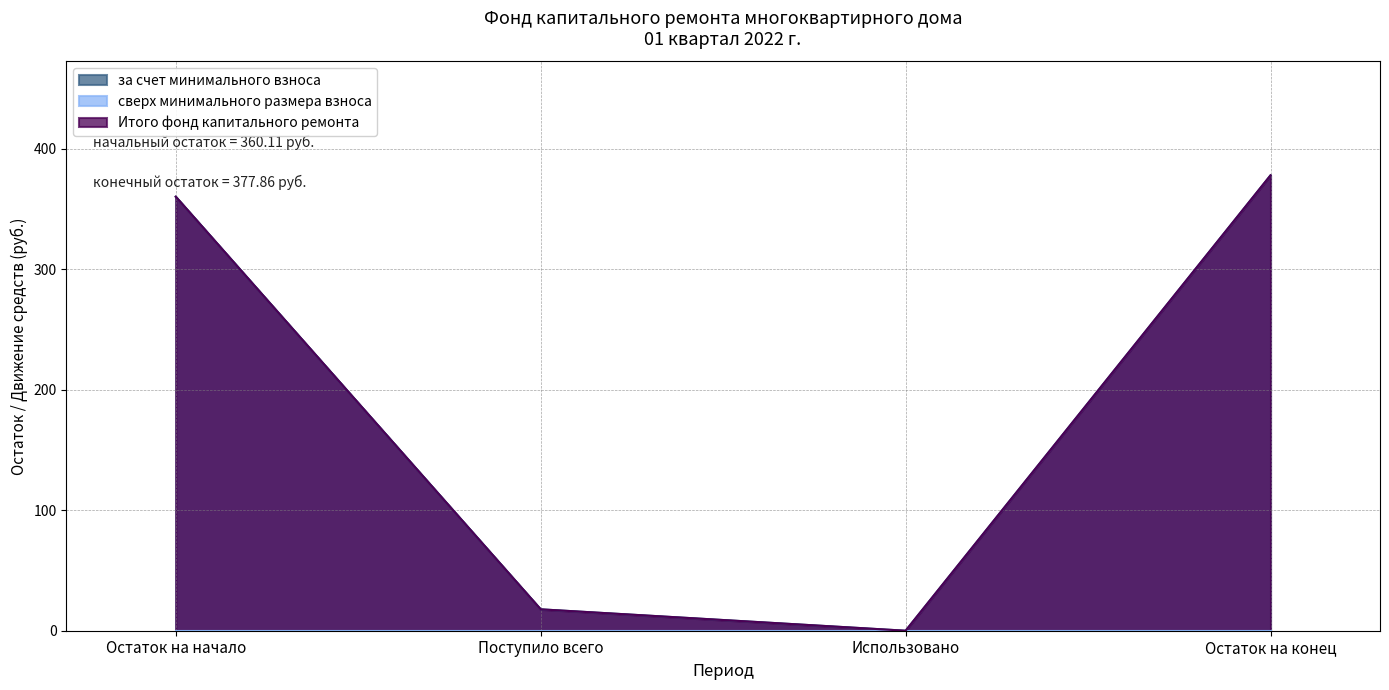

At which category does за счет минимального взноса reach its first local valley?

Использовано